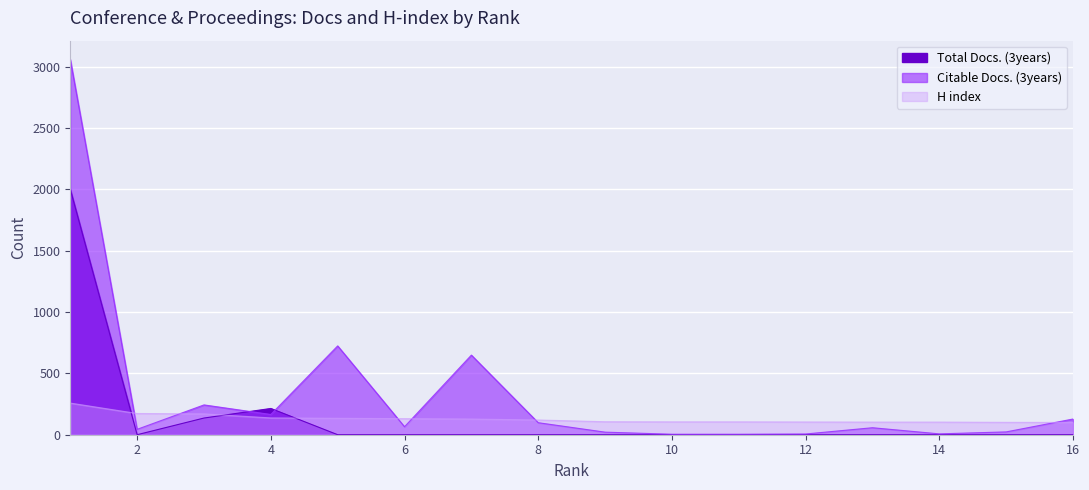

Which series has the widest spread of values?

Citable Docs. (3years)